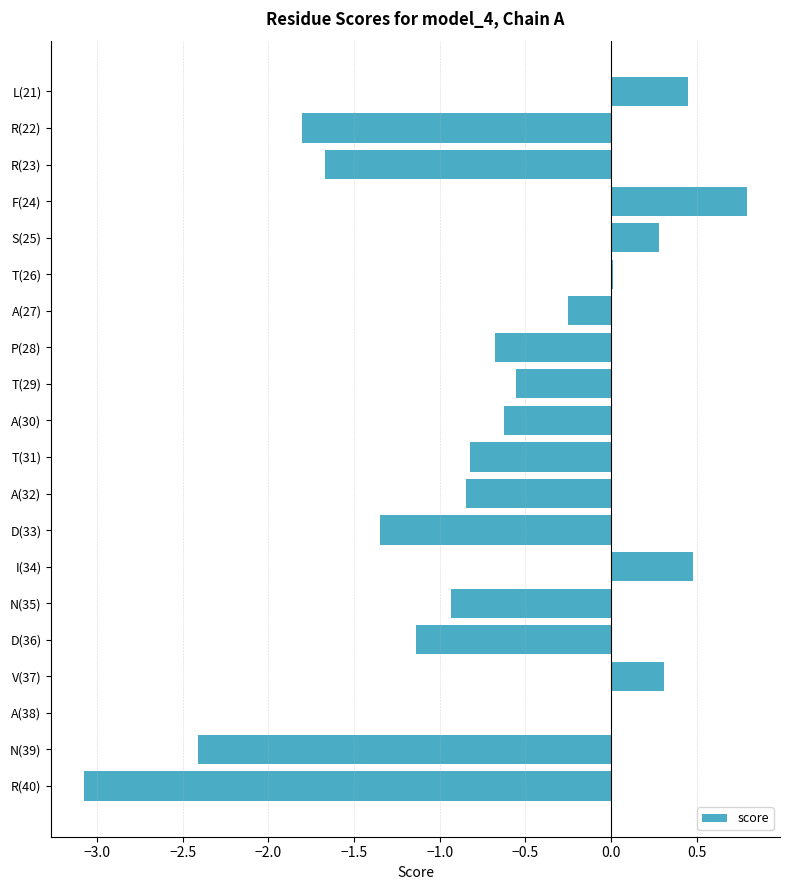

Count the number of categories in the chart.

20